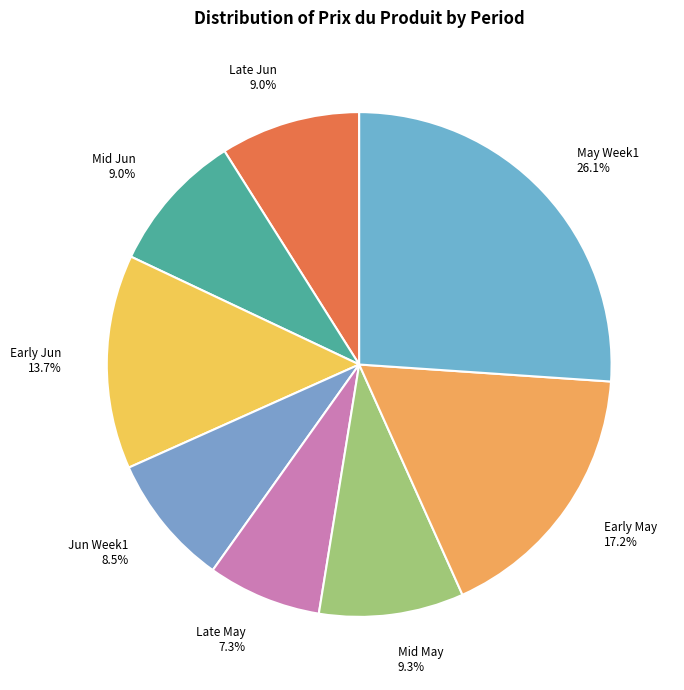

Which category has the smallest portion of the pie?

Late May